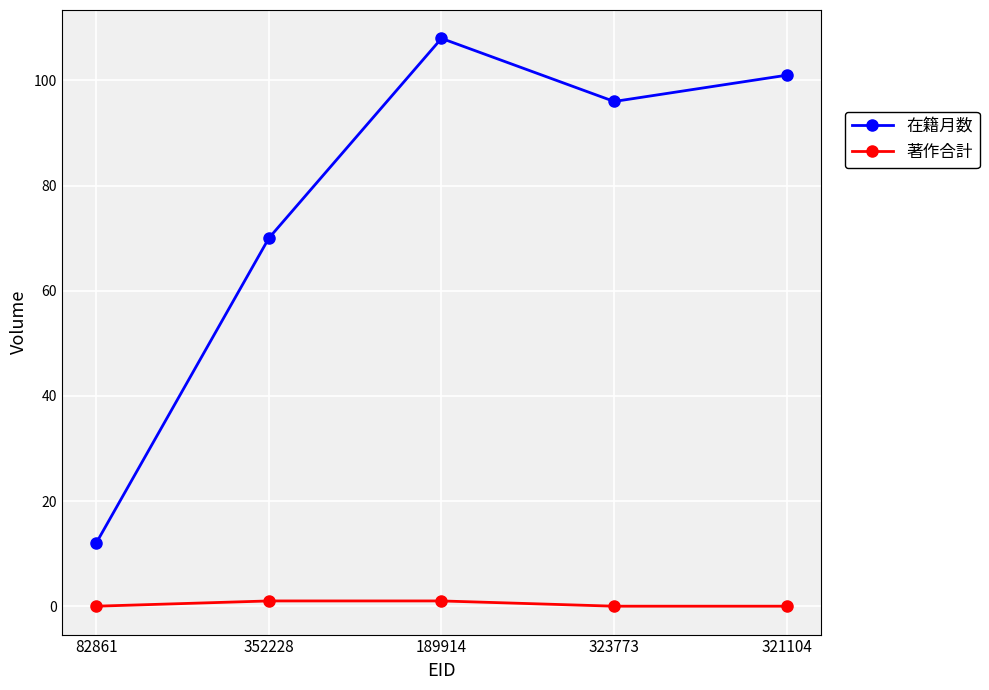

What is the sum of the 著作合計 values at 321104 and 352228?

1